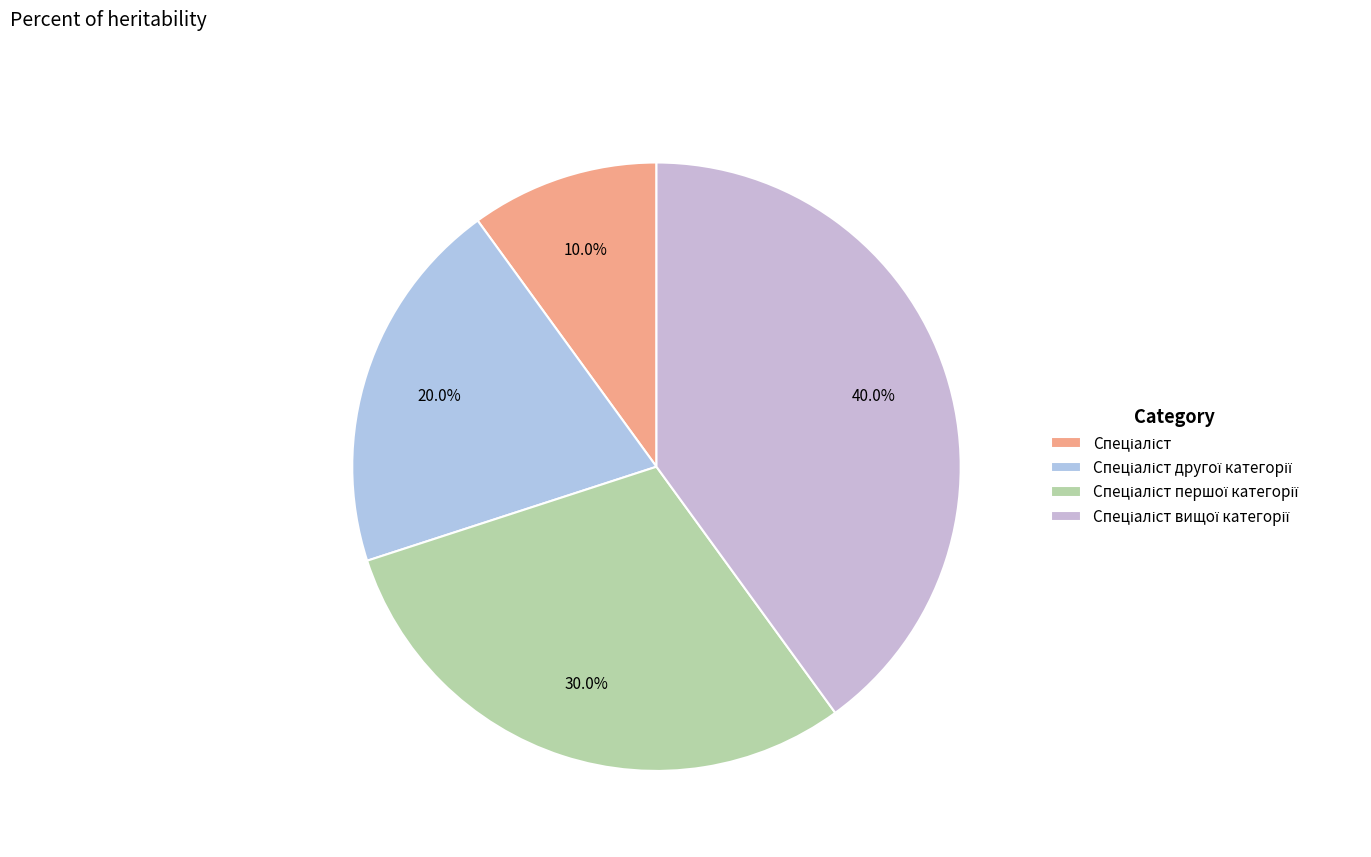

Is it true that Спеціаліст is 10% of the pie?

True